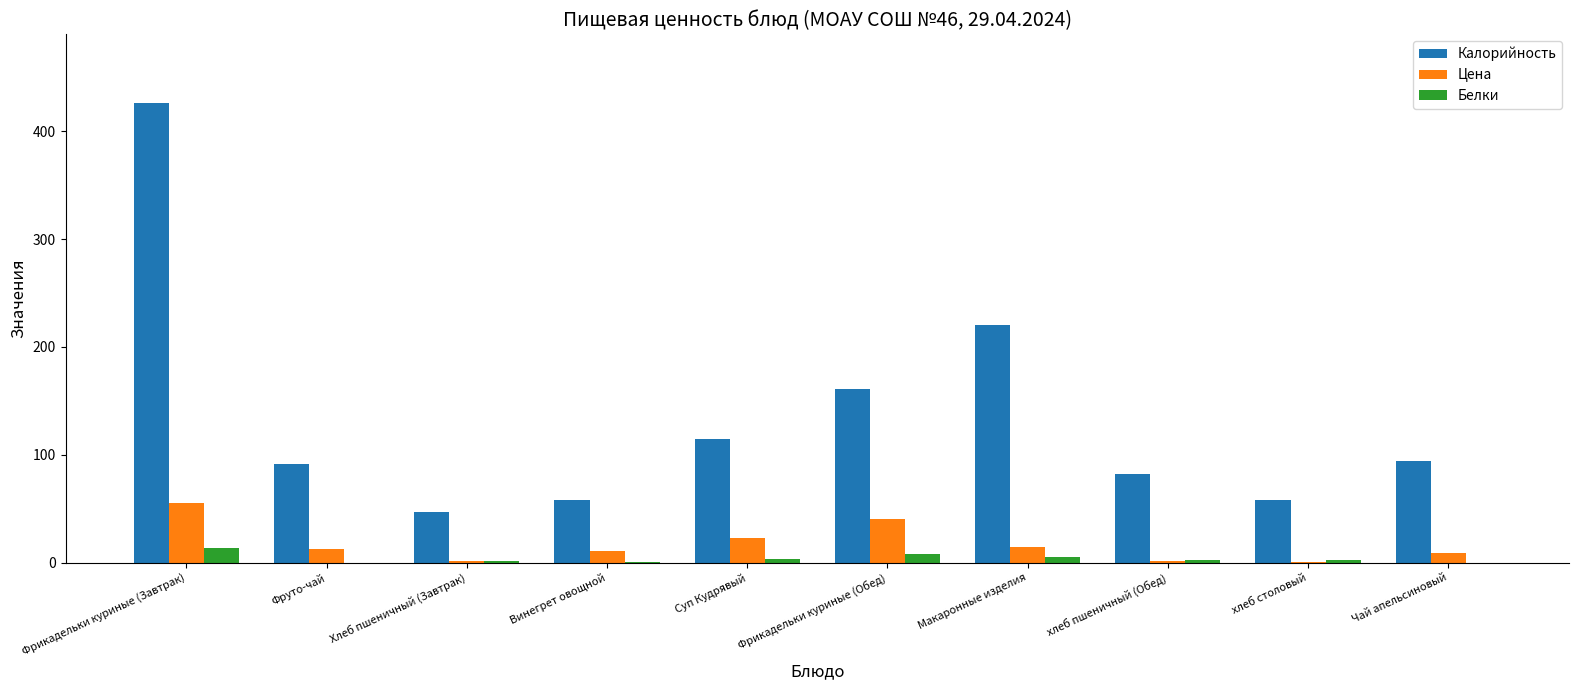

How many series are shown in this chart?

3